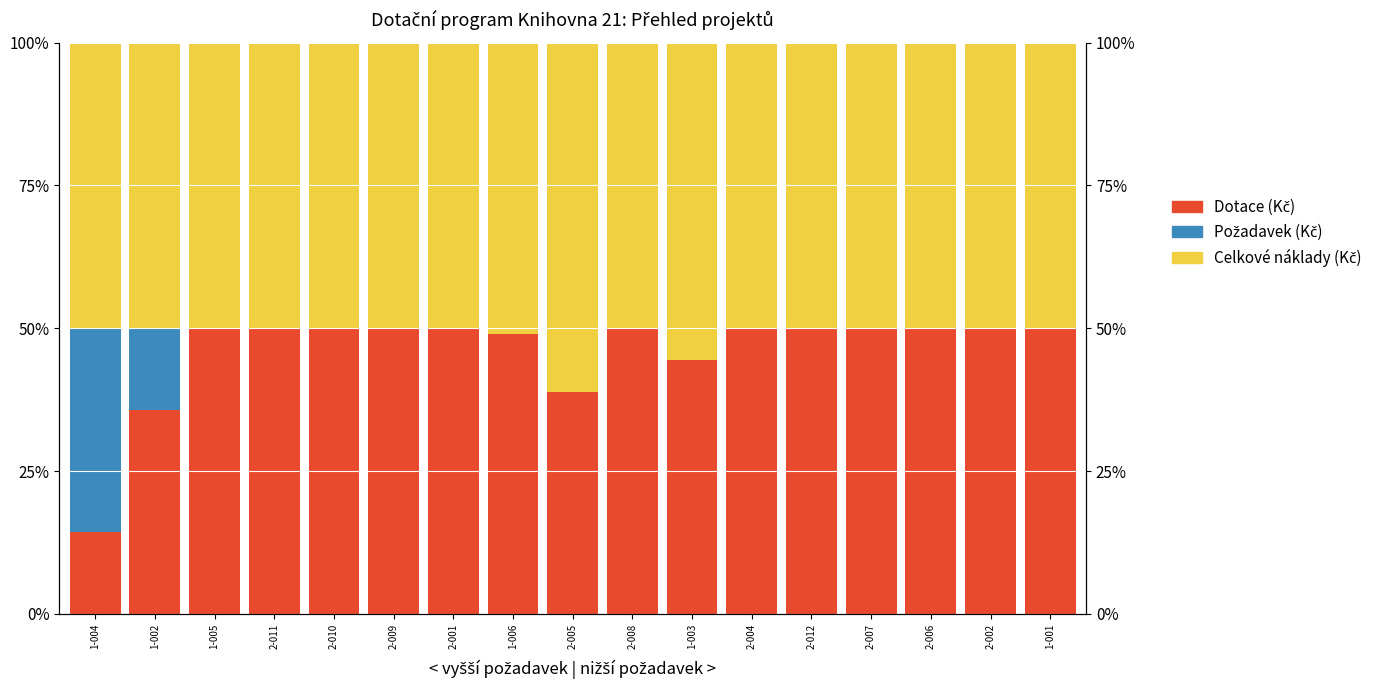

Is the value of Celkové náklady (Kč) at 1-001 greater than the value of Požadavek (Kč) at 2-001?

Yes